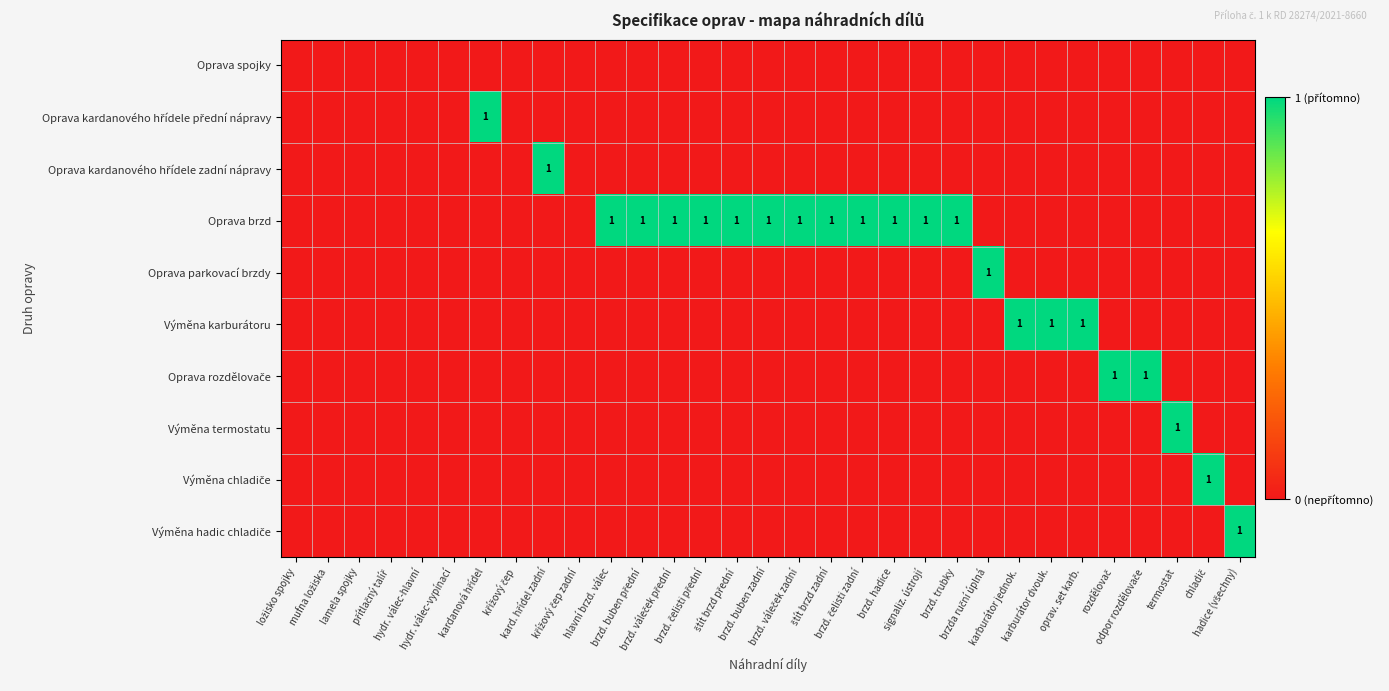

What is the difference between the maximum and second lowest values in the Oprava kardanového hřídele zadní nápravy series?

1